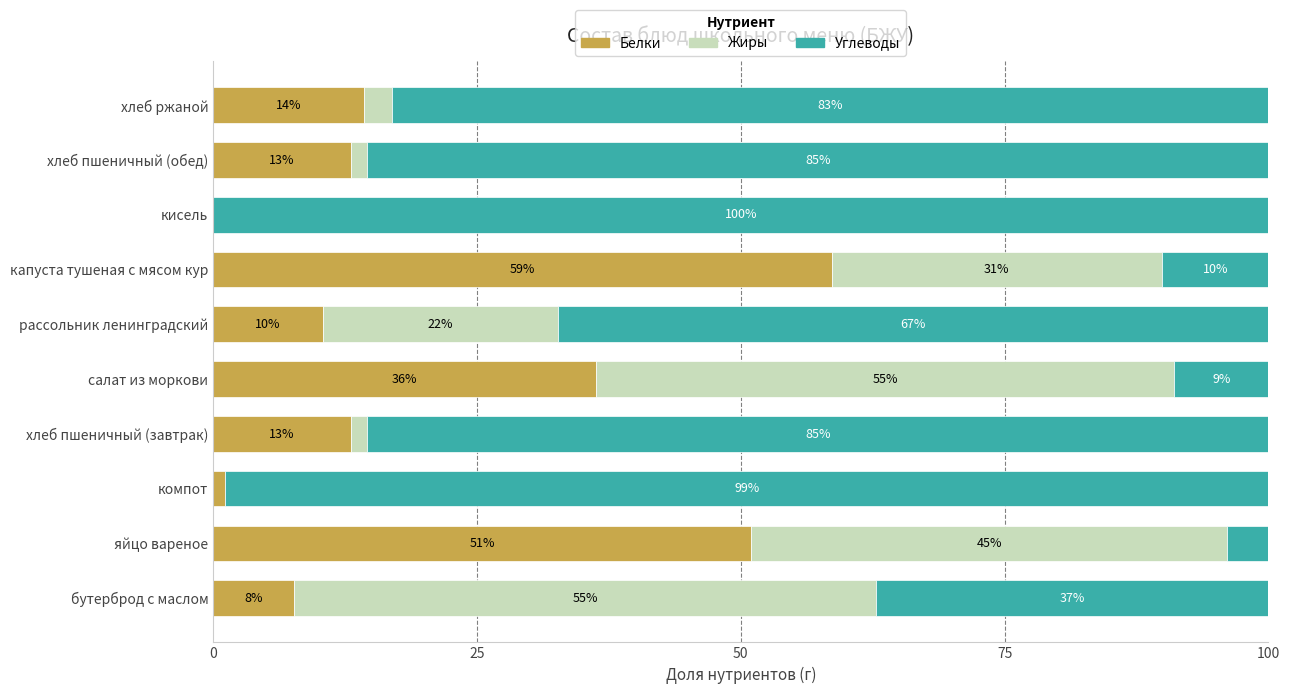

True or false: Белки has a value of 20.7 at салат из моркови.

False